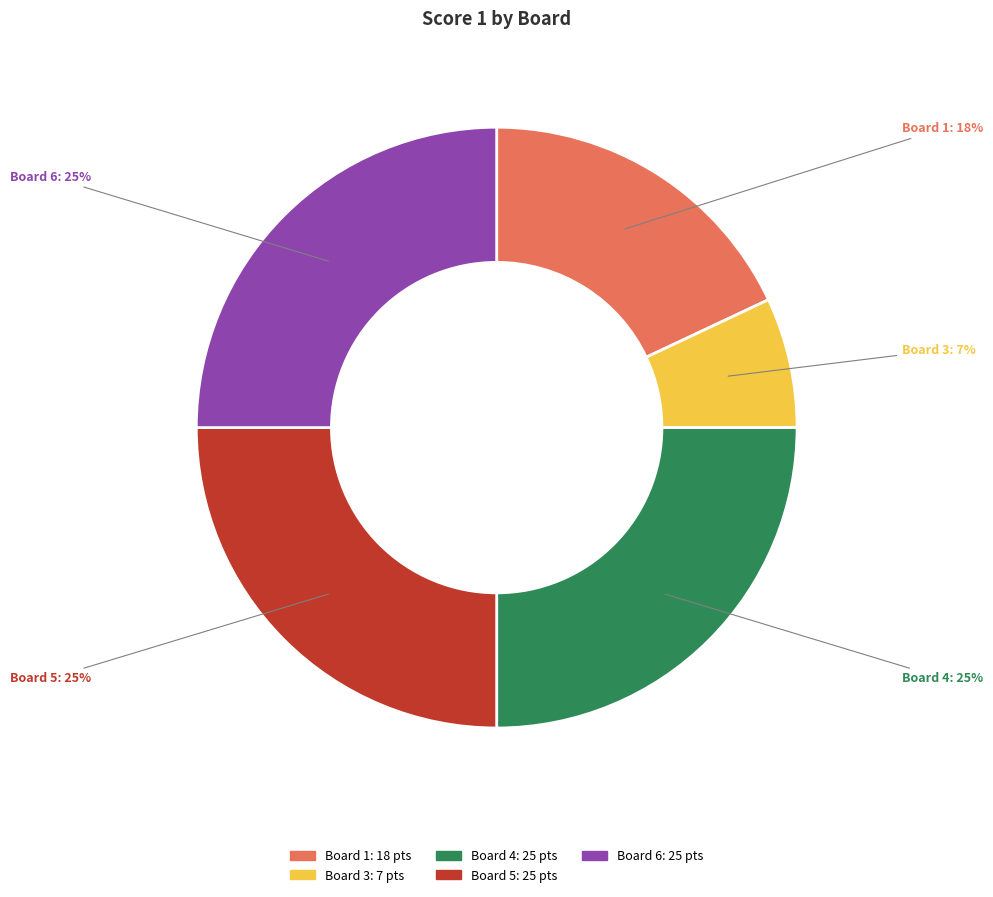

Is there a majority slice in this chart?

No